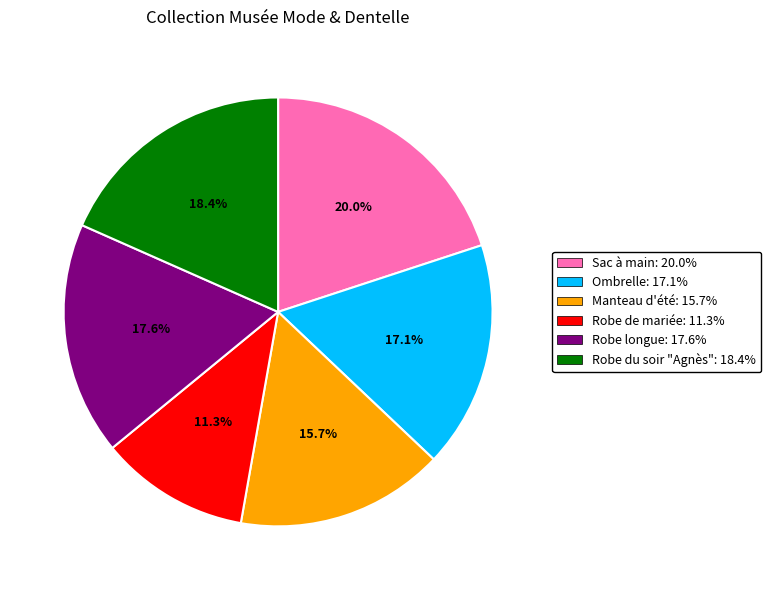

How many slices are in this pie chart?

6